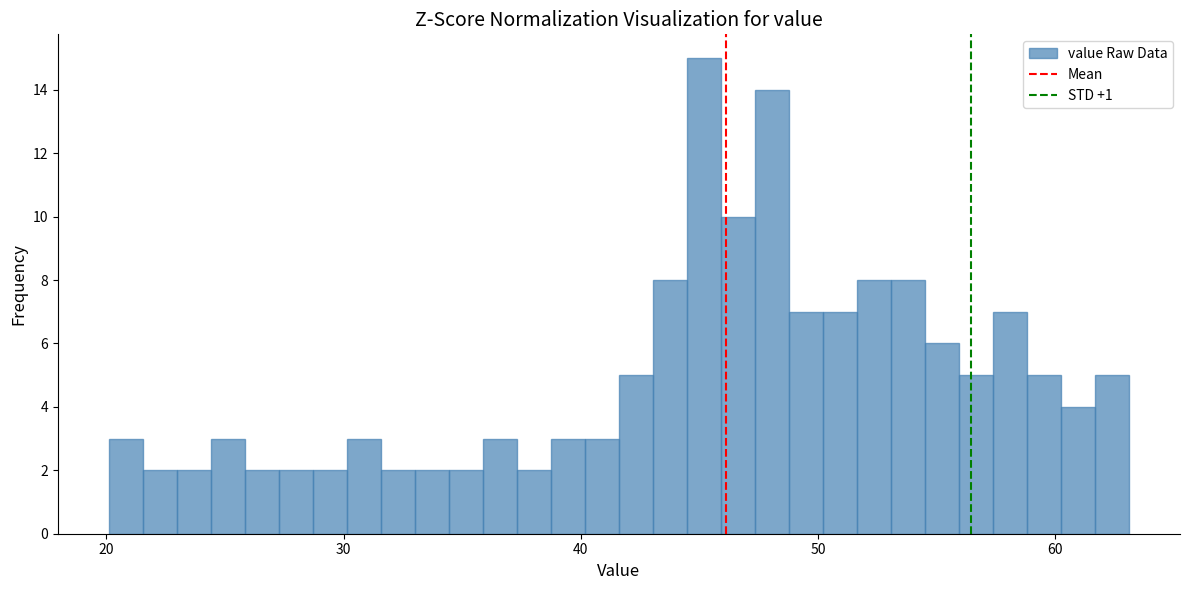

Read against the x-axis, roughly where is the centre of the tallest bar?

45